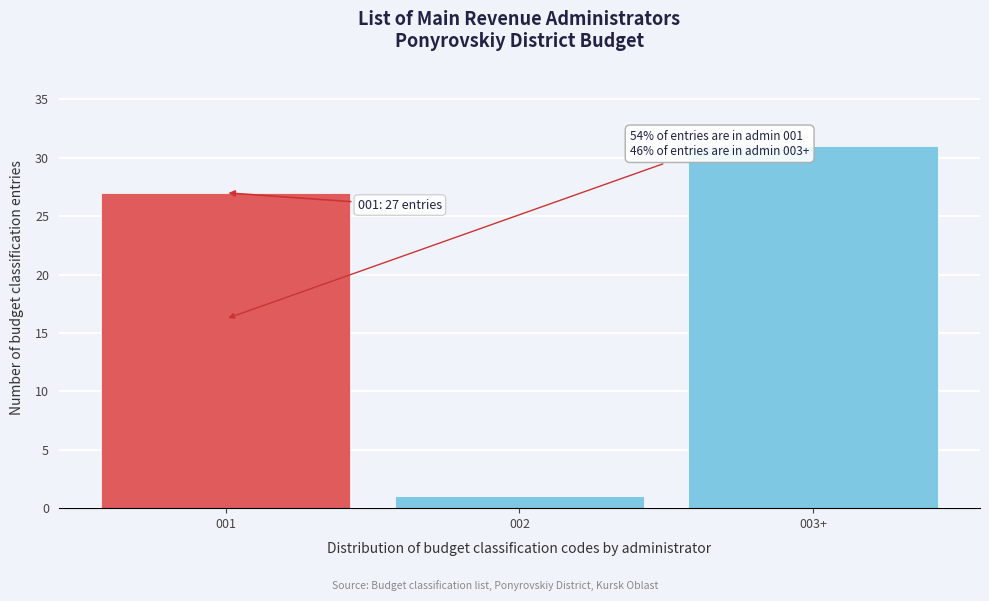

Reading left to right, list all the values displayed in this chart.

27	1	31